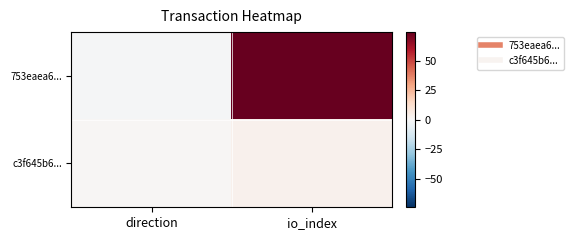

Rank the series at io_index from lowest to highest value.

c3f645b6..., 753eaea6...